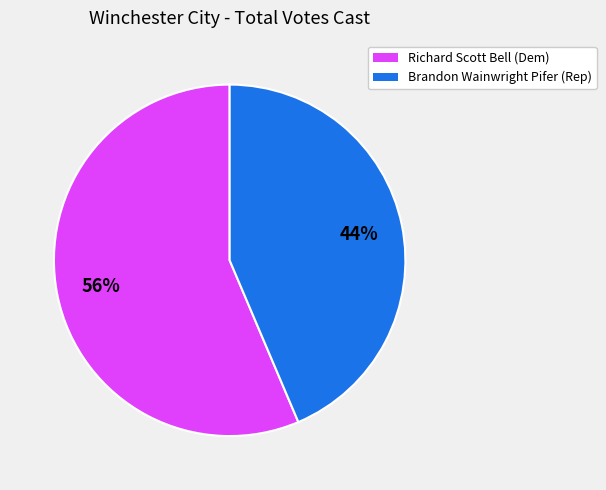

How many slices are in this pie chart?

2